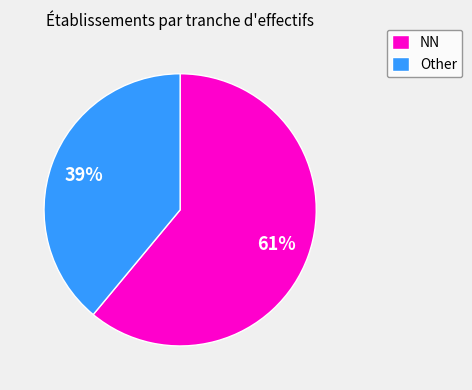

Is the sum of Other and NN greater than half?

Yes